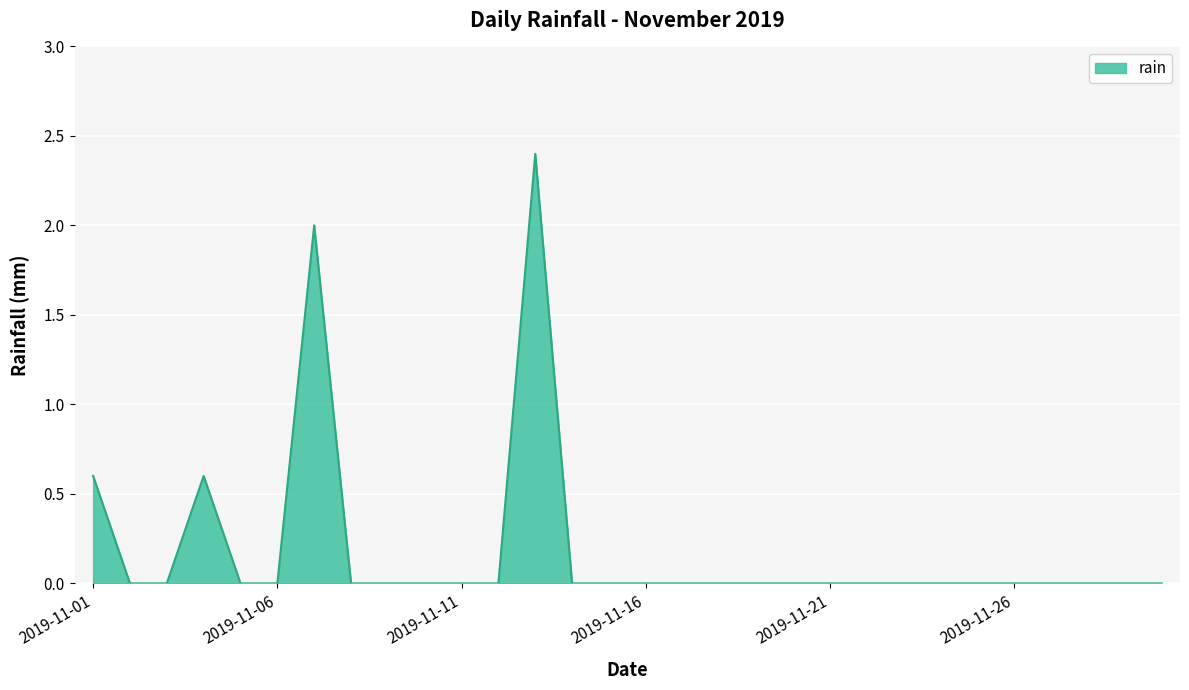

What is the sum of all values?

5.6